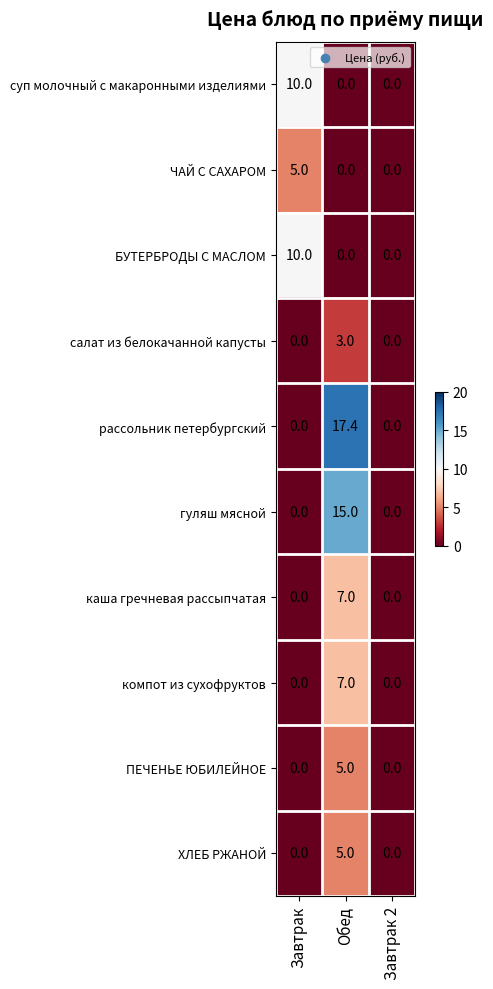

What is the sum of all гуляш мясной values?

15.0